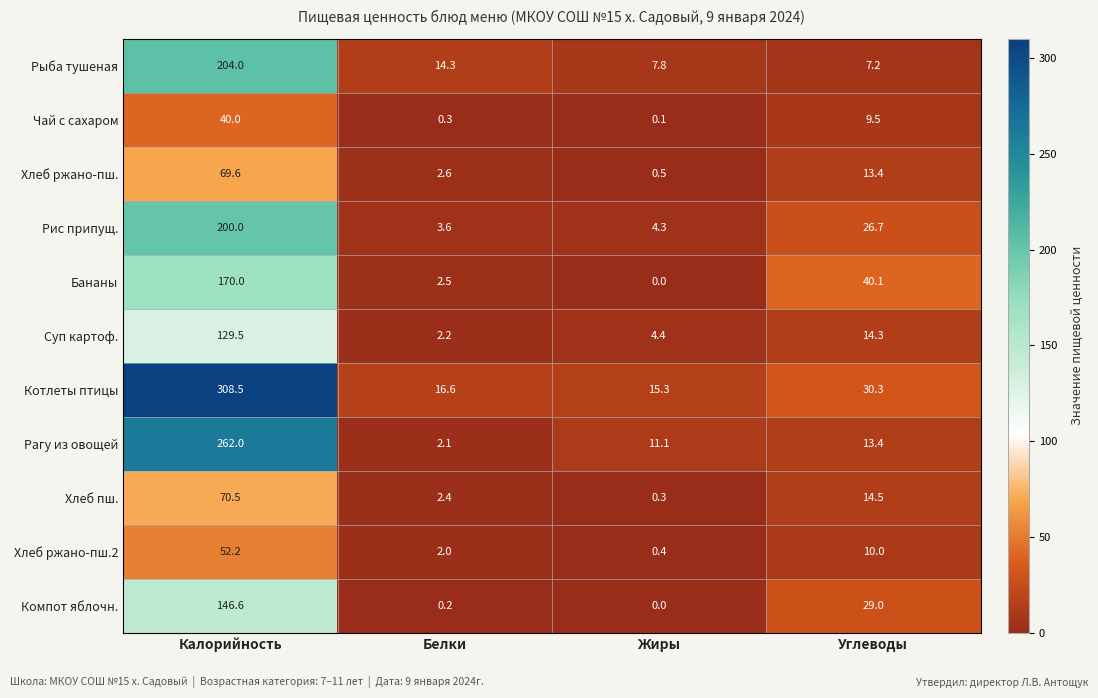

How many distinct data groups are displayed?

11